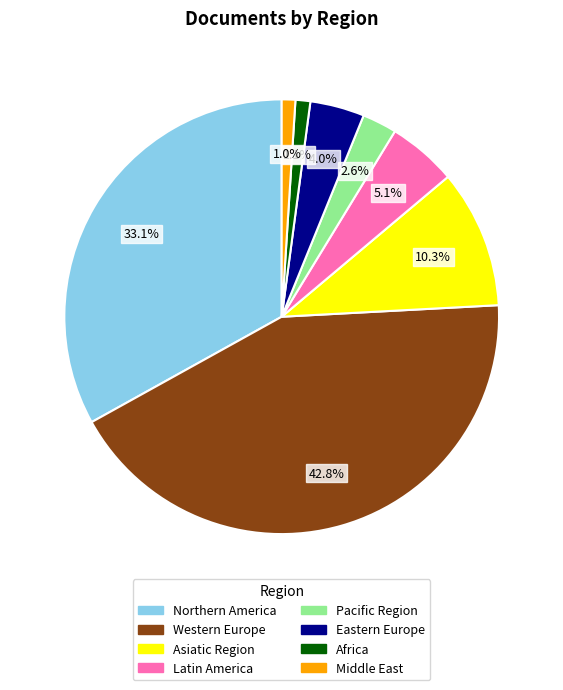

How many slices are in this pie chart?

8